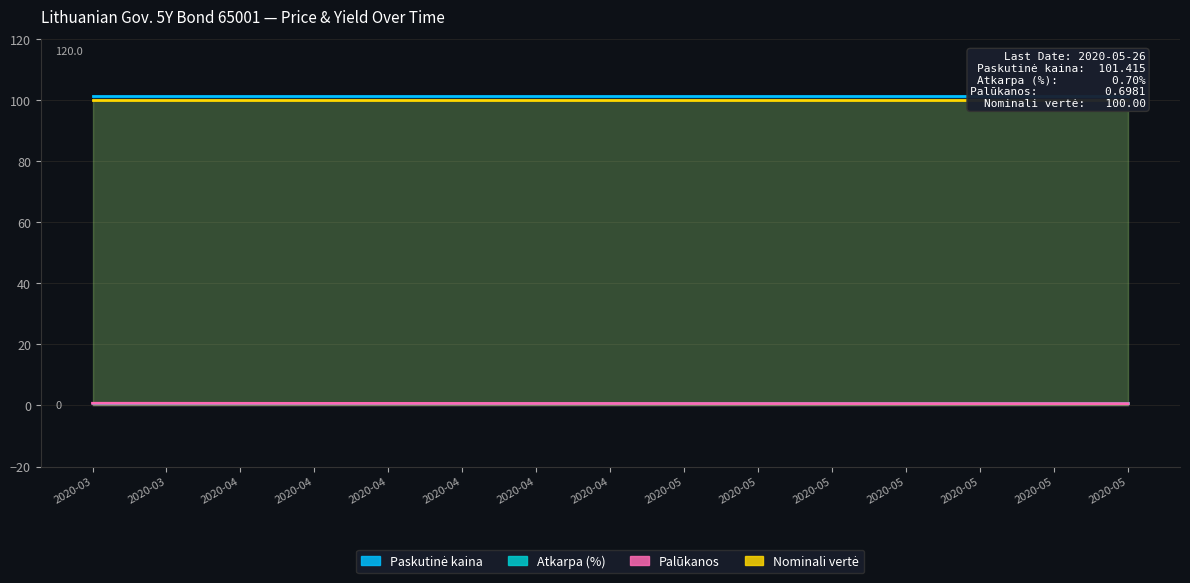

True or false: Paskutinė kaina has more than 2 interior local peaks.

False